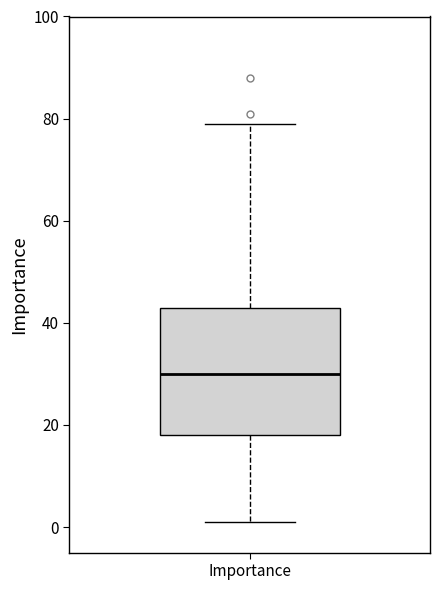

Transcribe this box plot: give where the median line is, the range the box spans, and where the two whiskers end, as read against the y-axis. The values are not printed on the chart, so give them approximately, as read against the axis.

median 30, box 18 to 44, whiskers 2 to 80